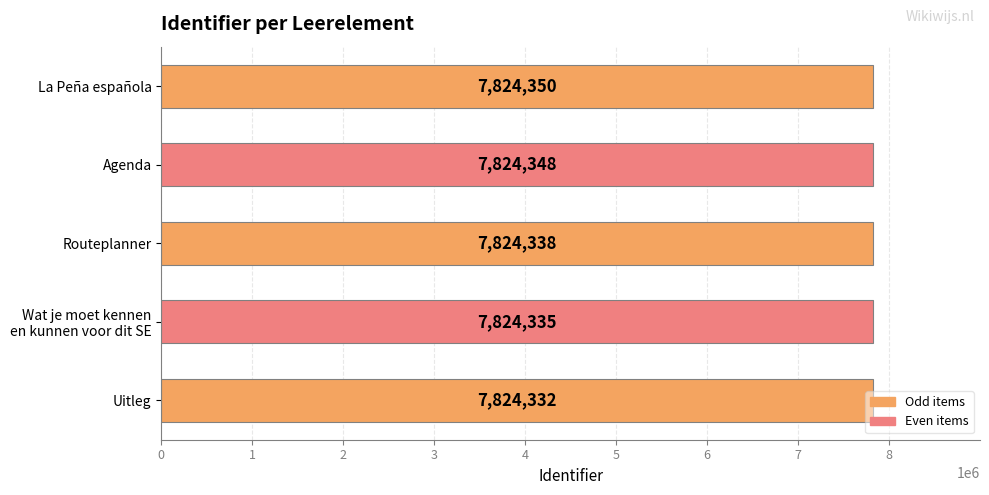

What is the sum of all values?

39121703